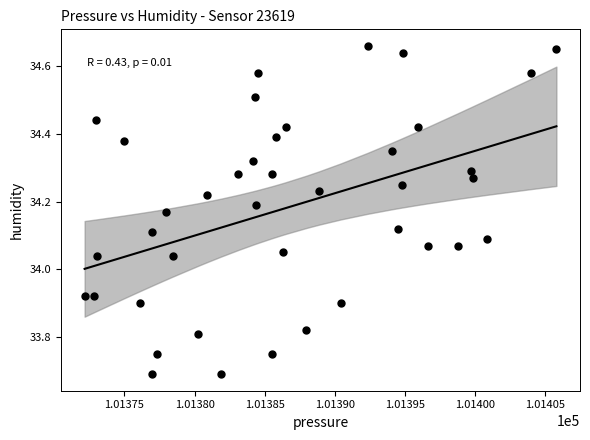

What is the range of Y values (max minus min)?

1.0